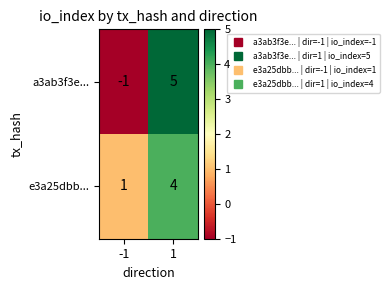

List the series in order of their overall mean, lowest first.

a3ab3f3e..., e3a25dbb...